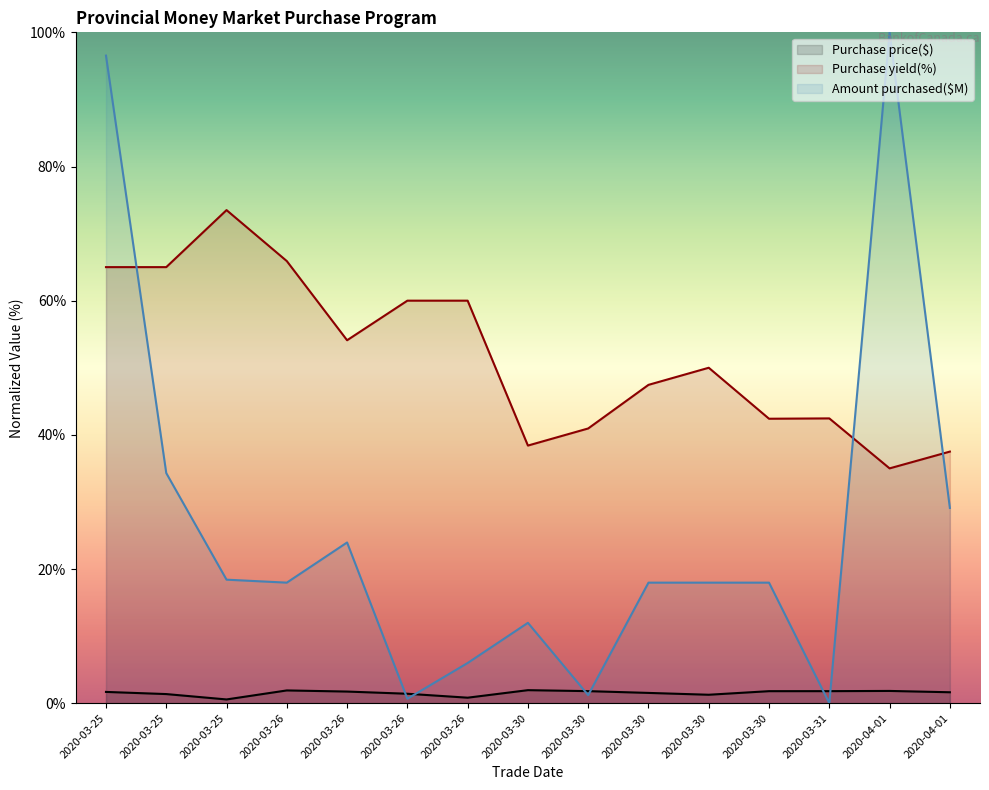

In Amount purchased($M), how many points are higher than both neighbors (excluding endpoints)?

3